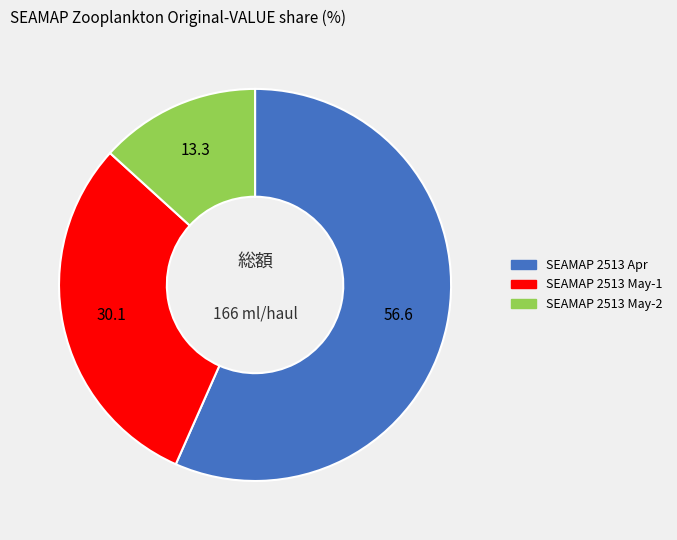

Is there a majority slice in this chart?

Yes